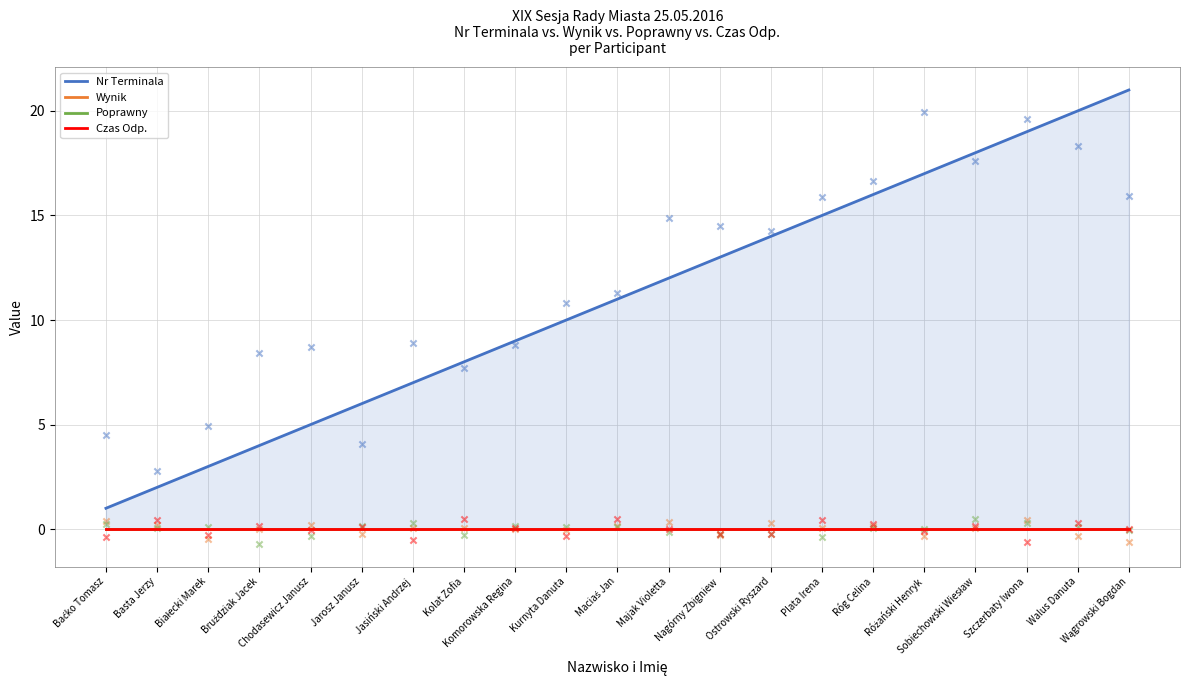

Is the value of Czas Odp. at Plata Irena greater than the value of Wynik at Wągrowski Bogdan?

No